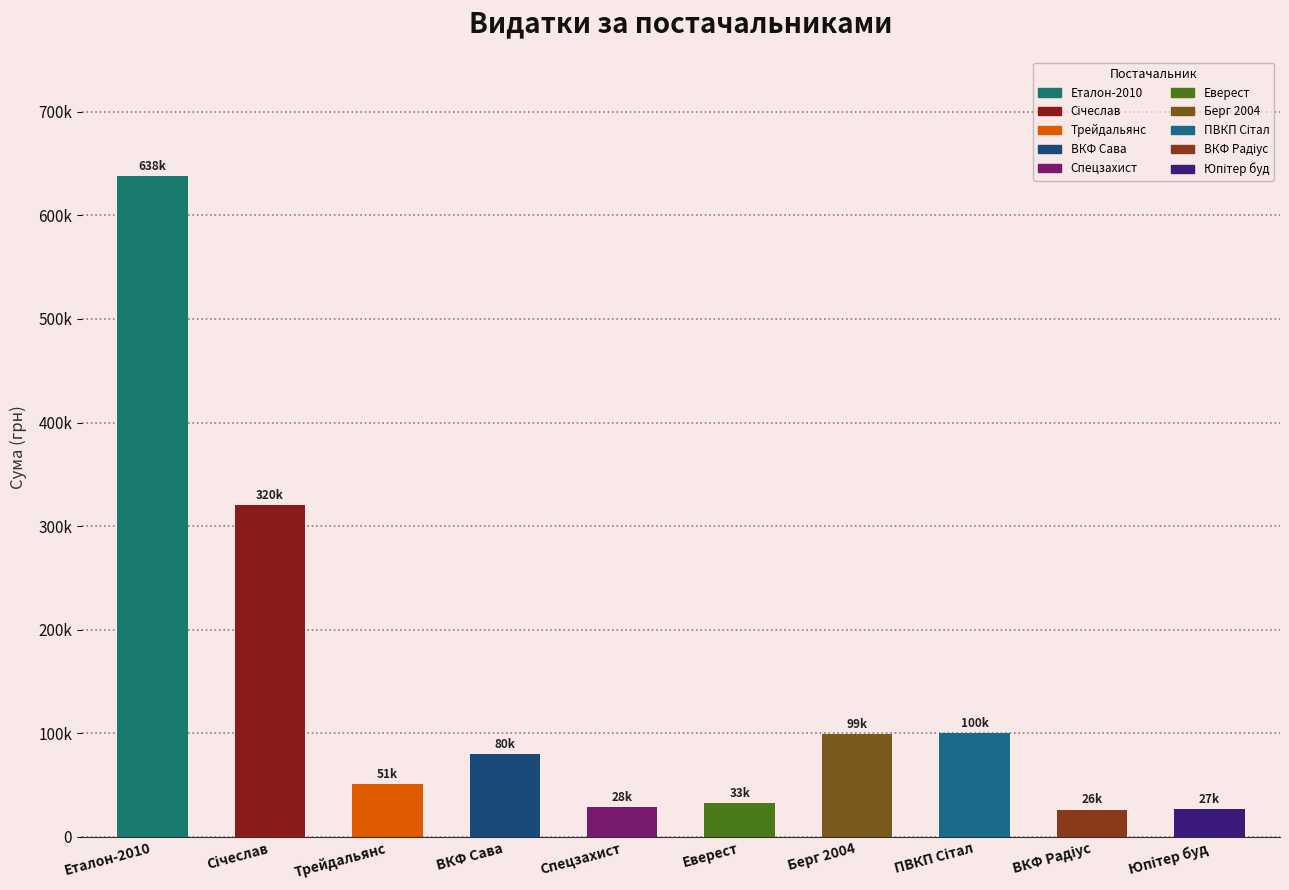

What is the approximate value at Еталон-2010?

638143.2